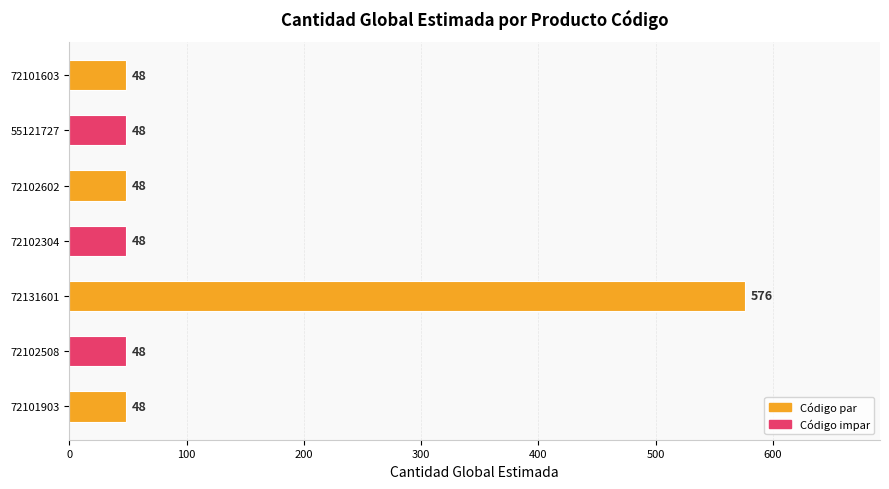

What value does the data have at 72101903, to the nearest 10?

50